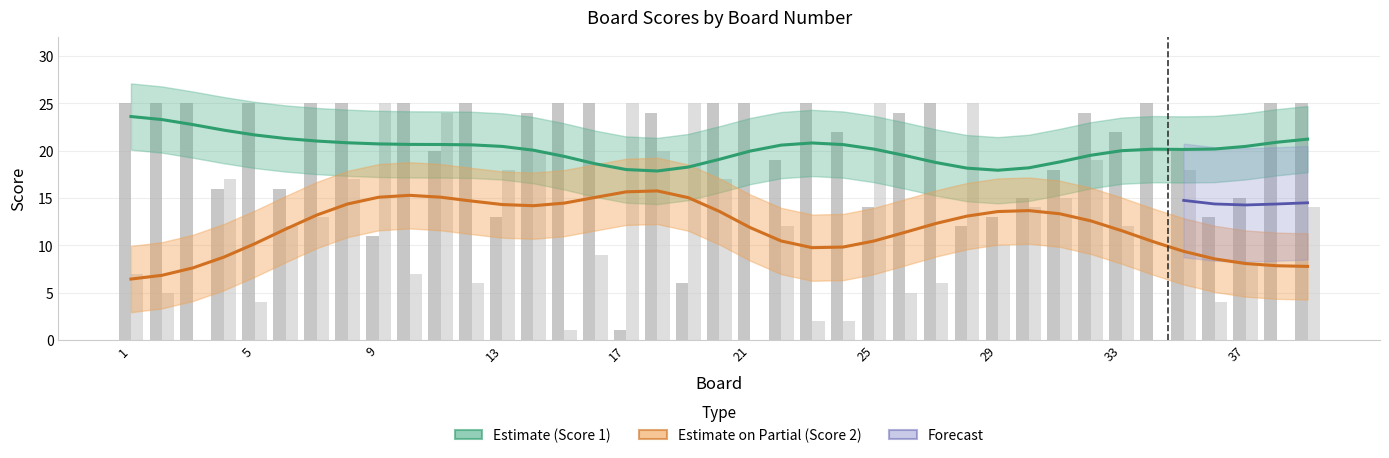

Is the value of Score 2 at 33 greater than the value of Score 1 at 6?

No